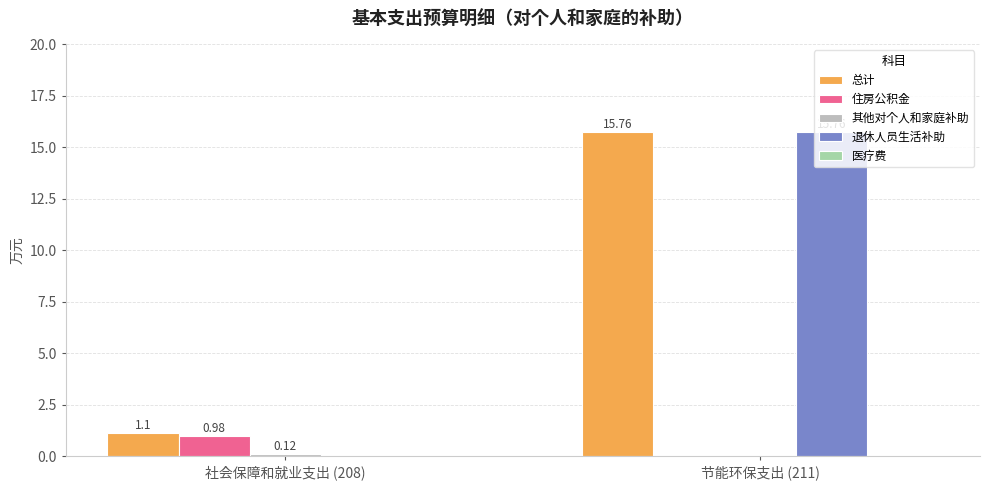

Which series changed the most between 社会保障和就业支出 (208) and 节能环保支出 (211)?

退休人员生活补助